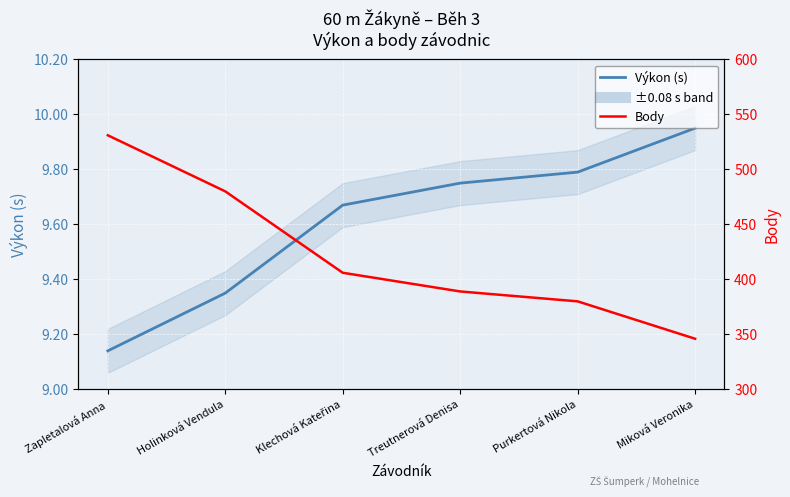

True or false: Body and Výkon (s) intersect in this chart.

False